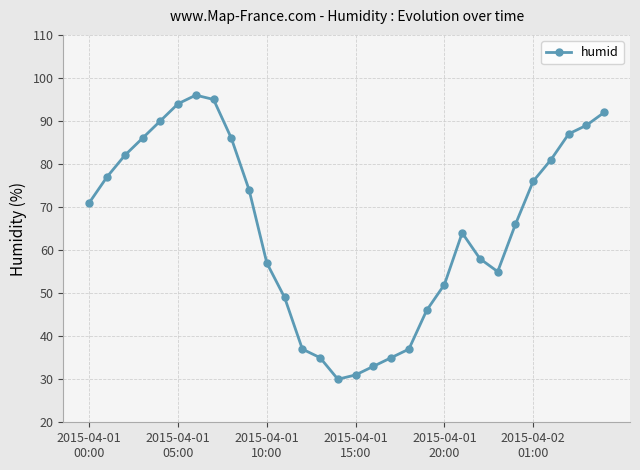

Reading left to right, transcribe all the data shown in this chart.

71	77	82	86	90	94	96	95	86	74	57	49	37	35	30	31	33	35	37	46	52	64	58	55	66	76	81	87	89	92